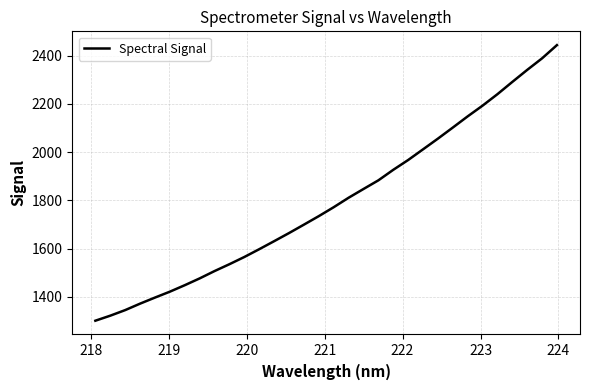

Is this an area chart (filled region under the line)?

No